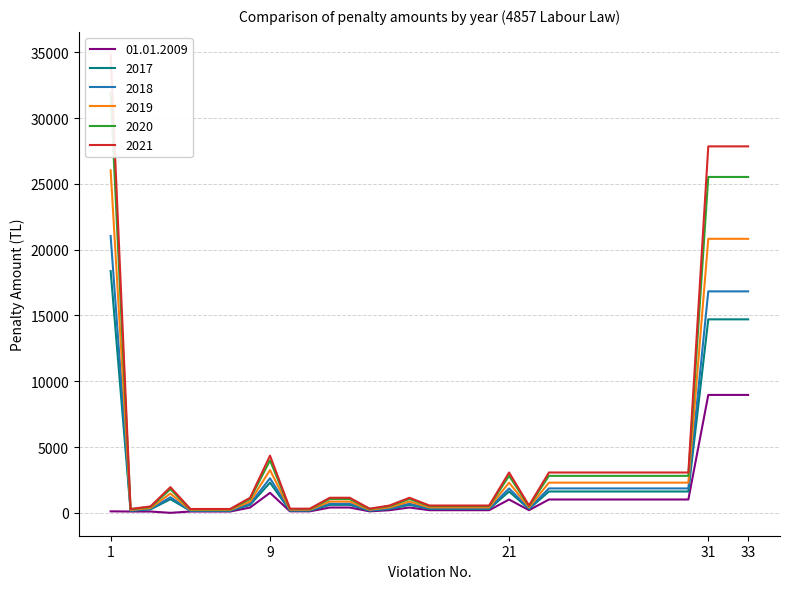

In 01.01.2009, how many points are higher than both neighbors (excluding endpoints)?

3